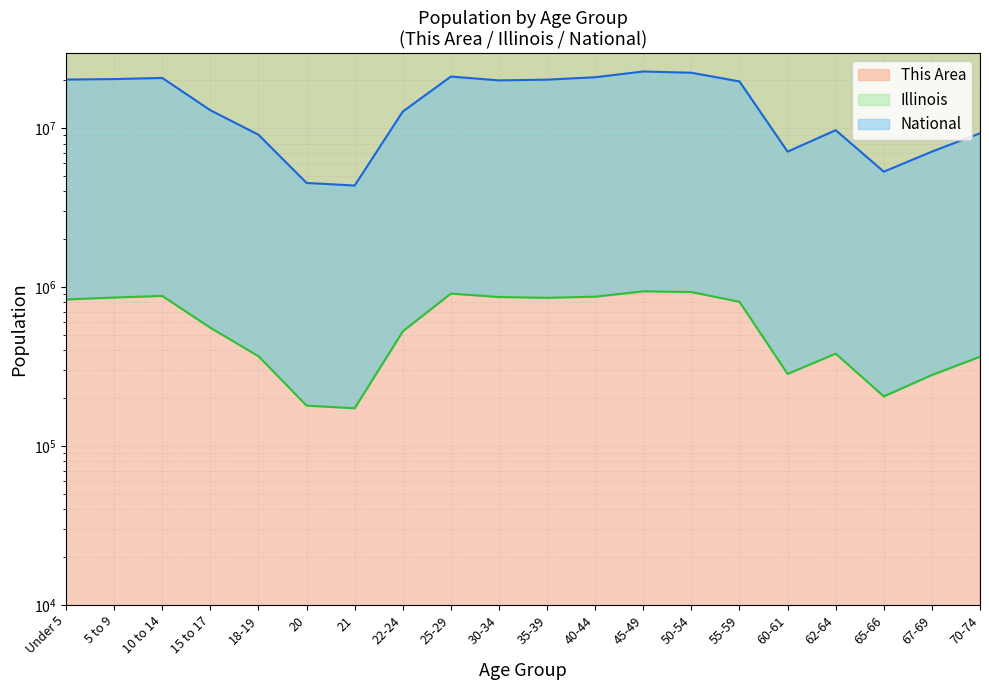

True or false: National and This Area intersect in this chart.

False